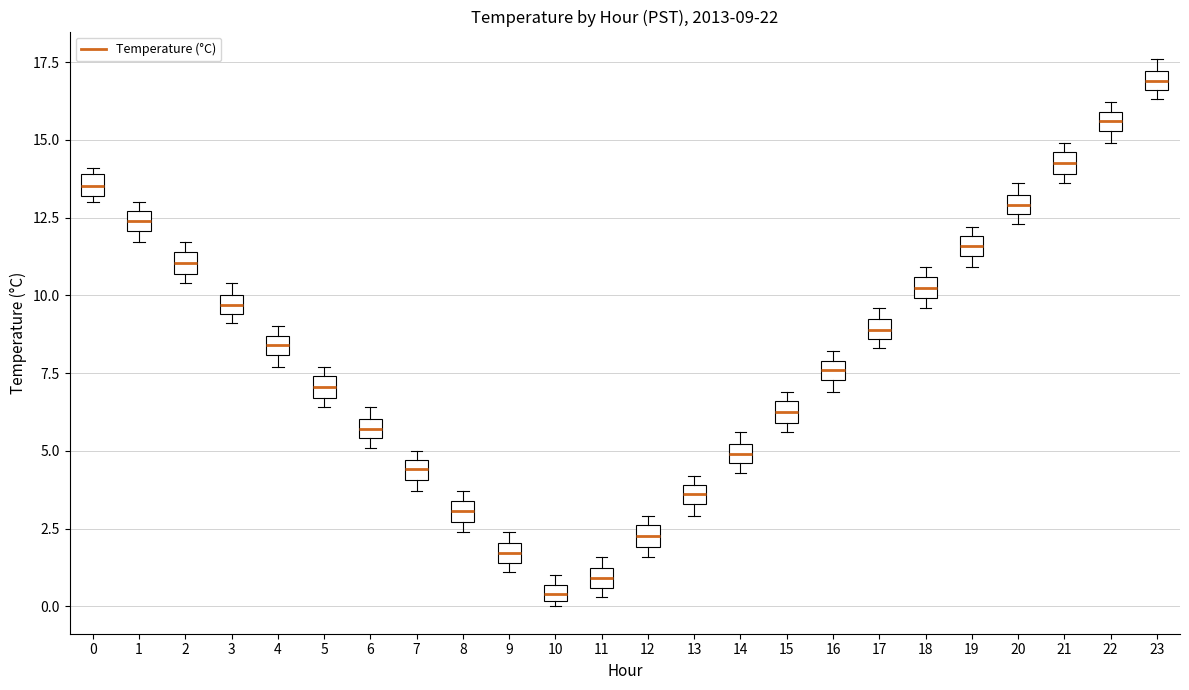

Which box's median line is the lowest?

10